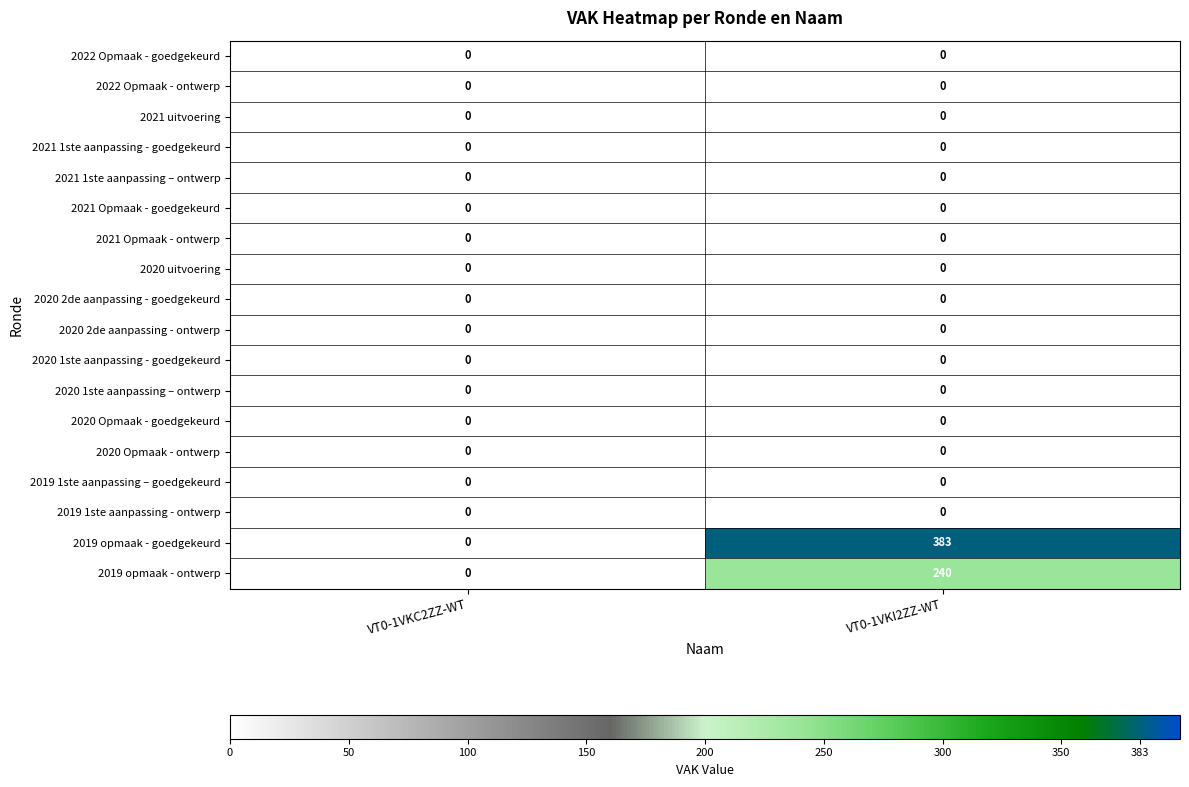

Between VT0-1VKC2ZZ-WT and VT0-1VKI2ZZ-WT, which series saw the biggest shift?

2019 opmaak - goedgekeurd